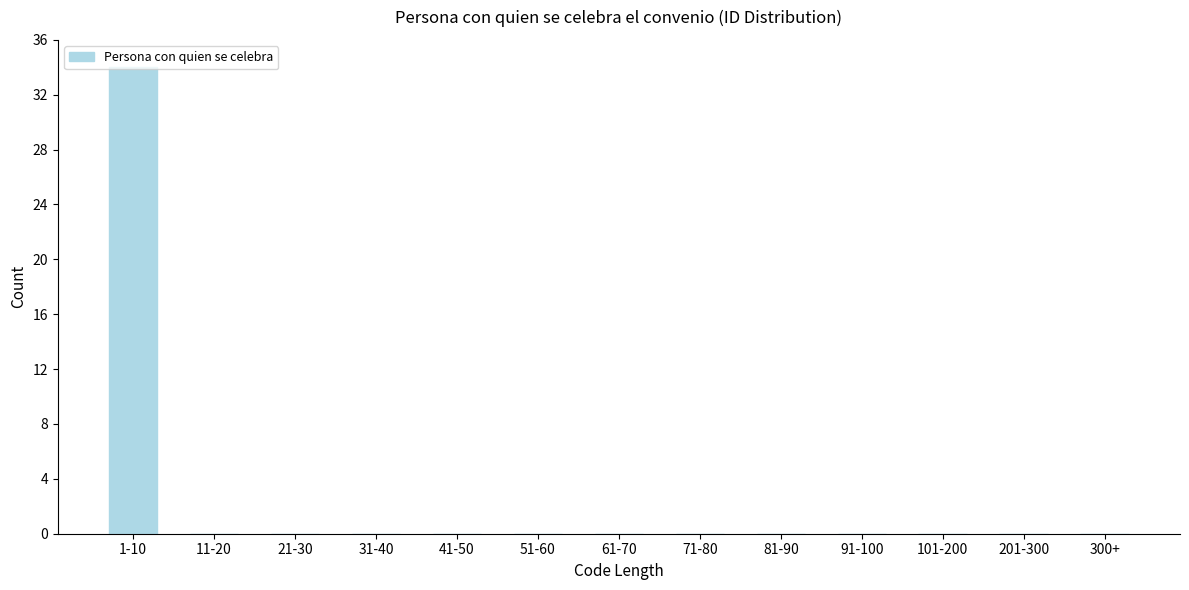

Which category has the highest value across all series?

1-10